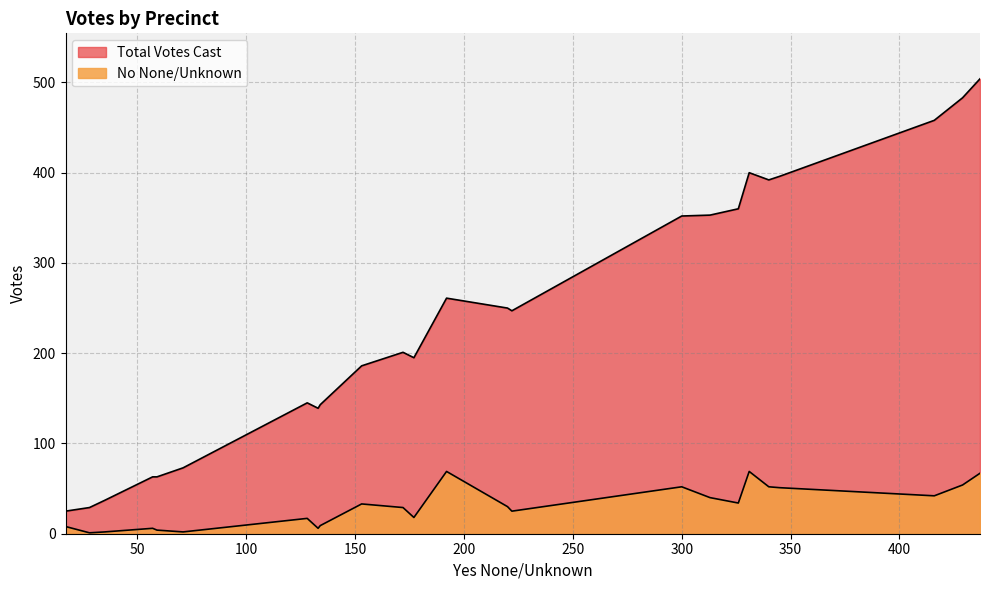

How many lines are shown in the chart?

2